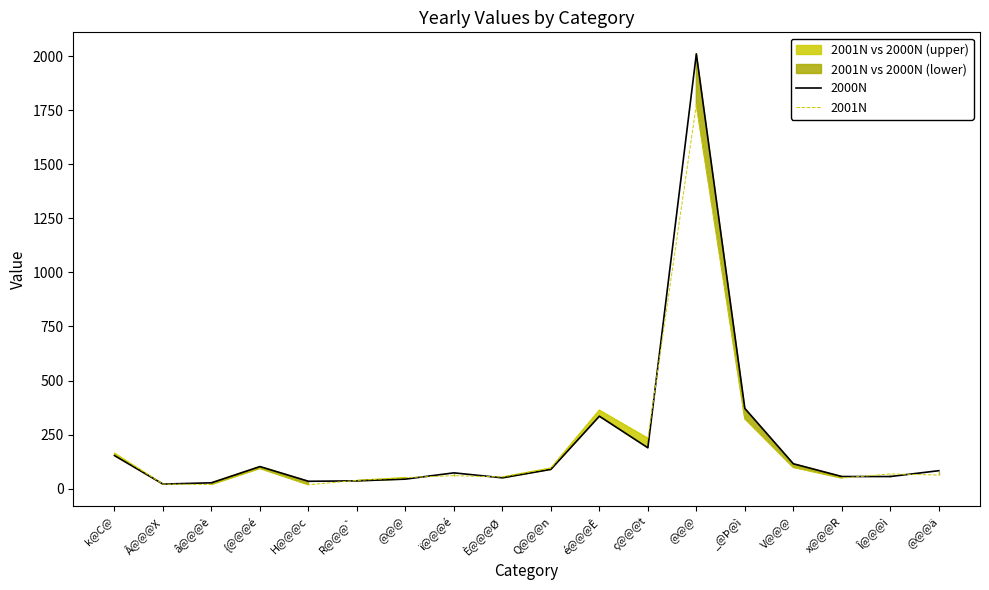

Rank the series at _@Þ@ì from lowest to highest value.

2001N, 2000N